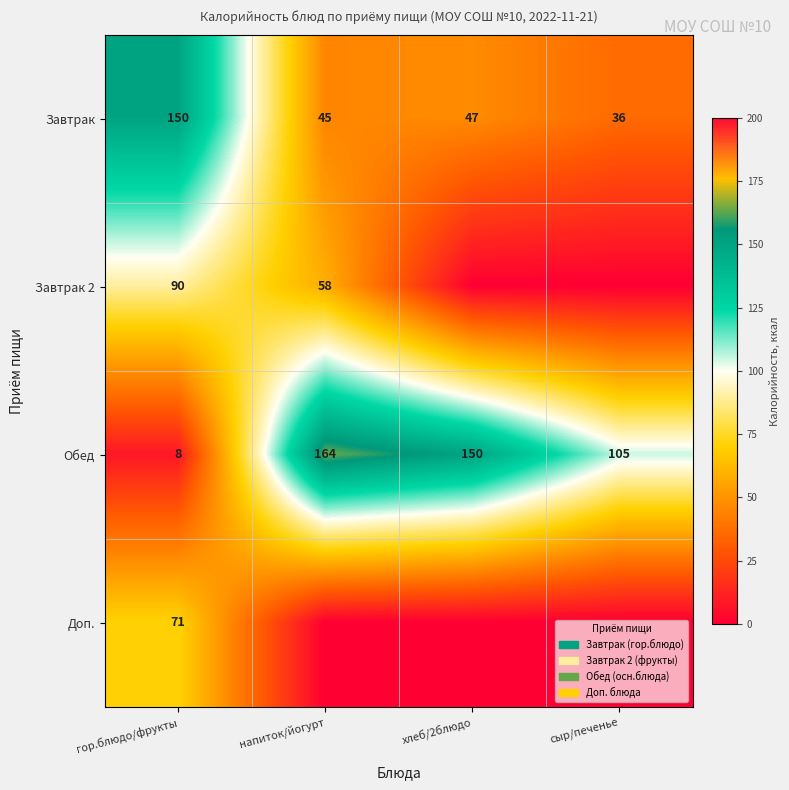

At which category is the sum across all series the highest?

гор.блюдо/фрукты